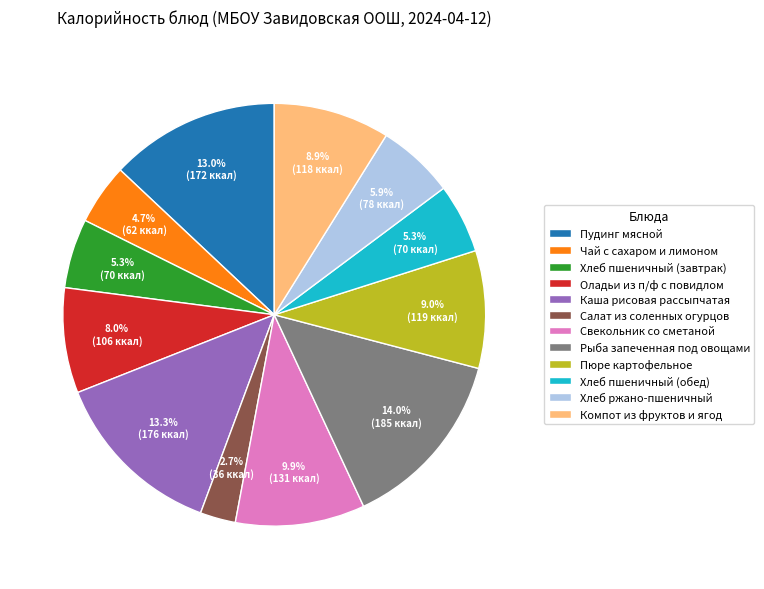

Is there any slice that represents more than half of the pie?

No